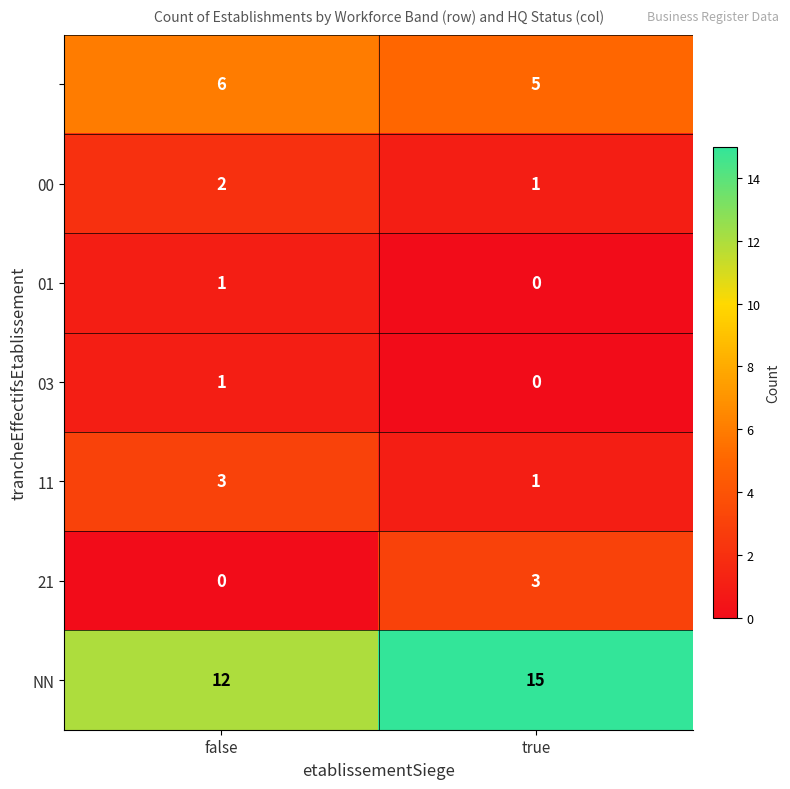

What is the total value across all series at false?

25